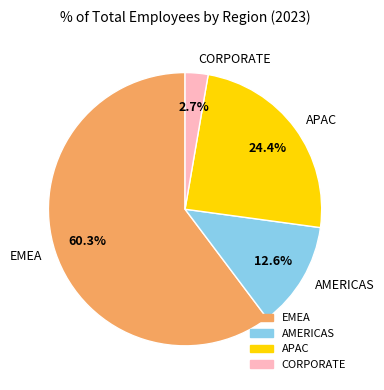

To the nearest percent, what portion does AMERICAS represent?

13%